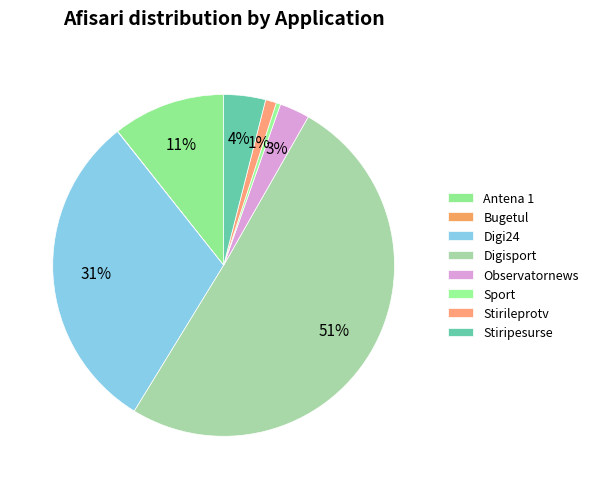

How many slices are in this pie chart?

8